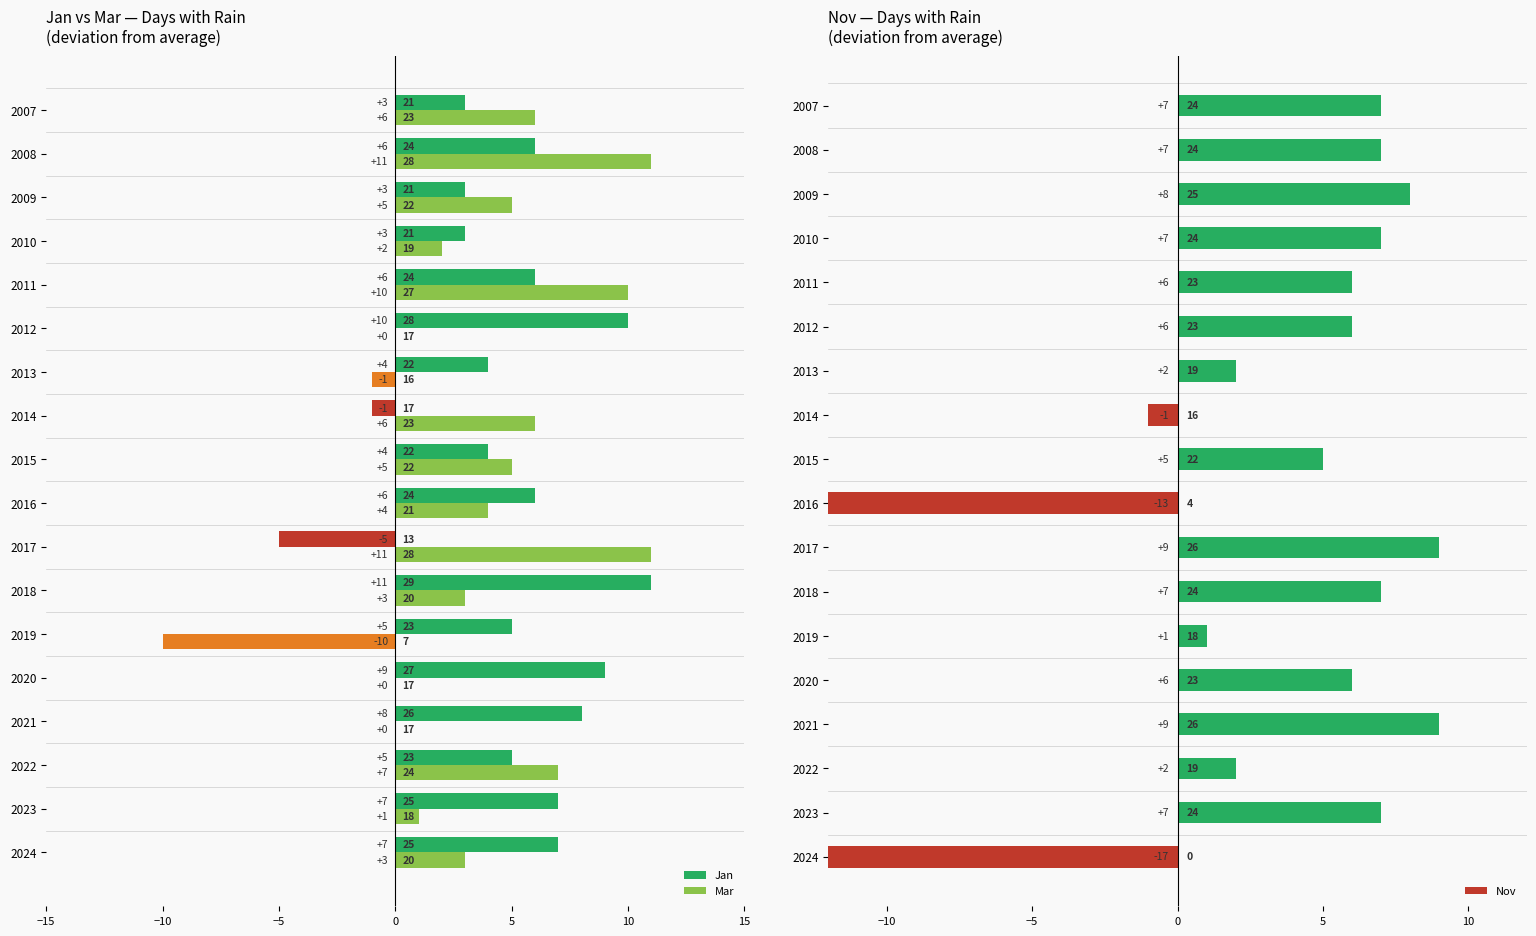

Reading left to right, extract all data points from this chart.

Jan: 25	25	23	26	27	23	29	13	24	22	17	22	28	24	21	21	24	21
Mar: 20	18	24	17	17	7	20	28	21	22	23	16	17	27	19	22	28	23
Nov: 0	24	19	26	23	18	24	26	4	22	16	19	23	23	24	25	24	24